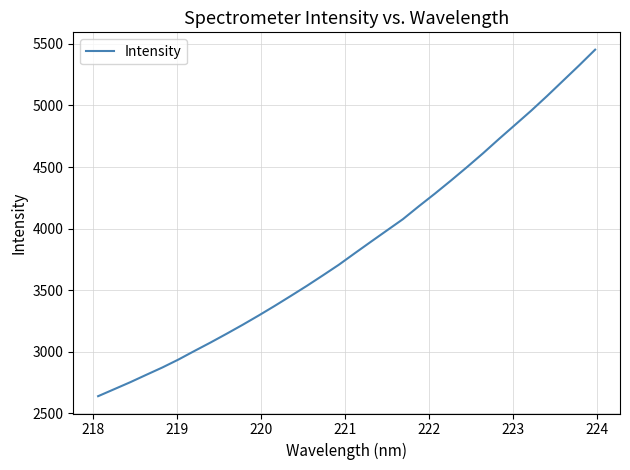

What is the difference between the maximum and minimum values?

2813.3